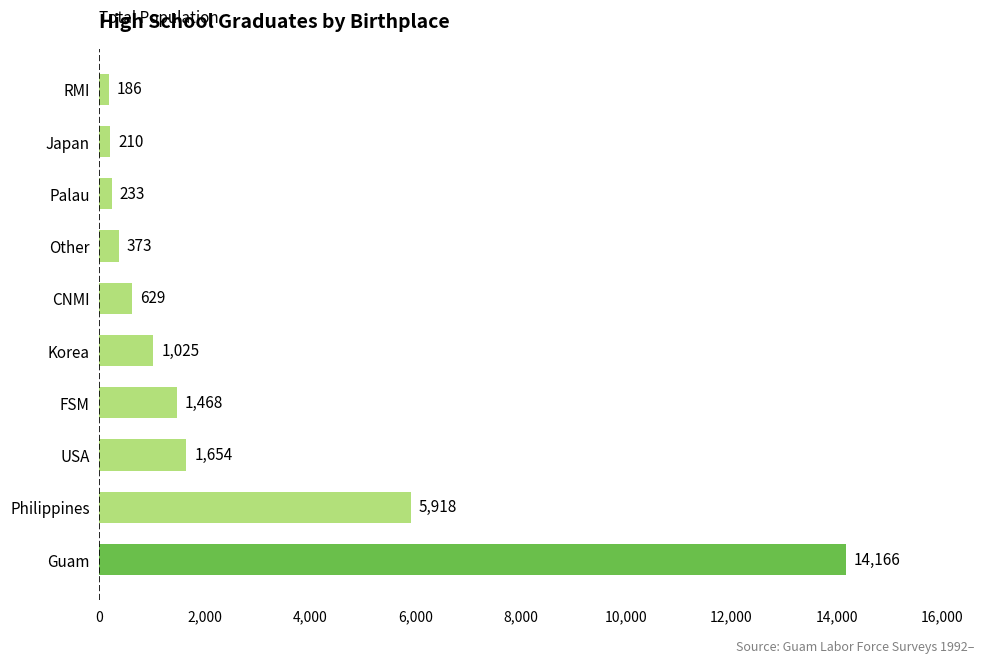

What is the greatest value displayed?

14166